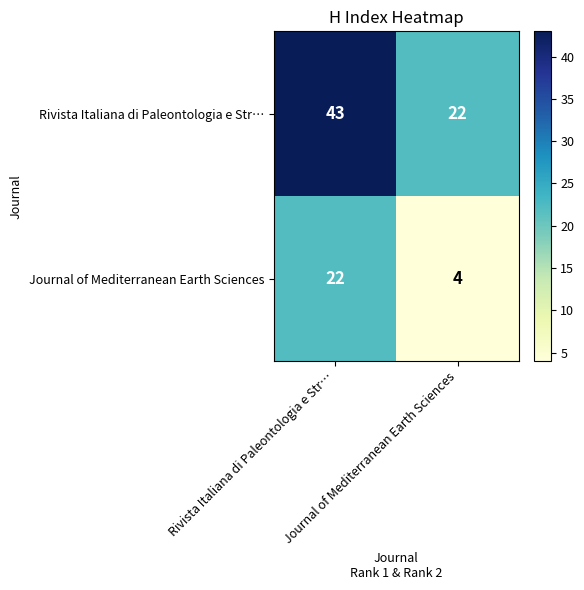

List the series in order of their overall mean, lowest first.

Journal of Mediterranean Earth Sciences, Rivista Italiana di Paleontologia e Str…